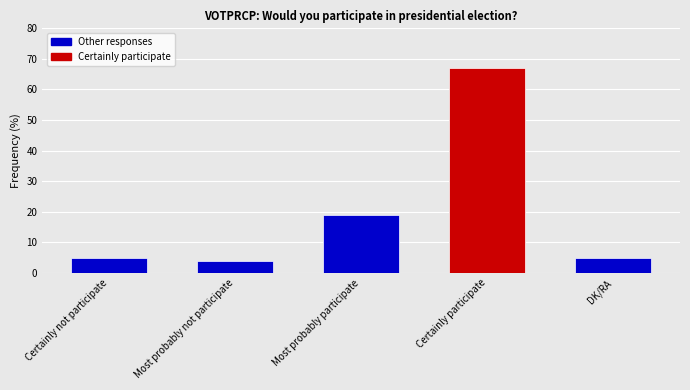

Reading left to right, list all the values displayed in this chart.

5	4	19	67	5